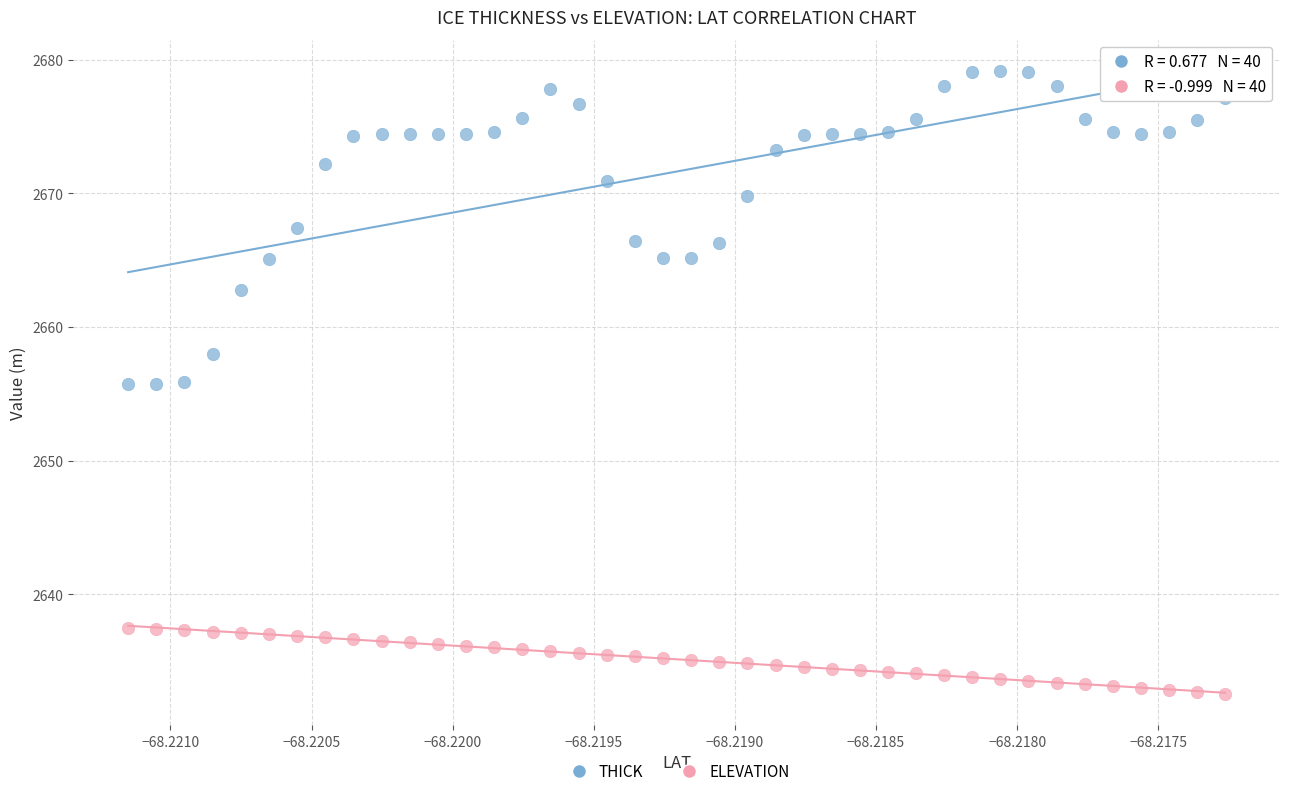

Which series contains the highest Y value?

THICK